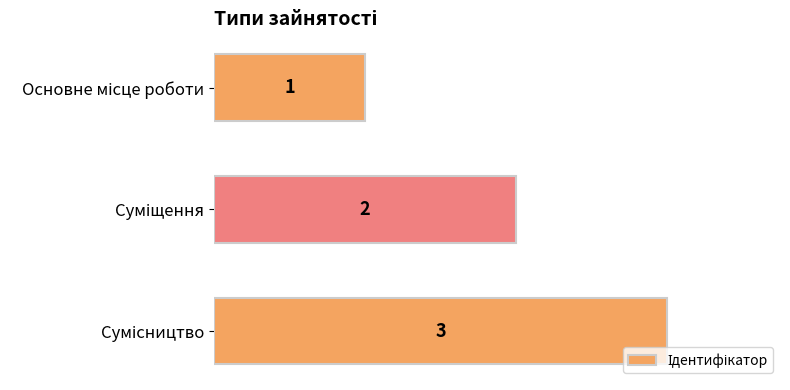

How many data points does each series have?

3